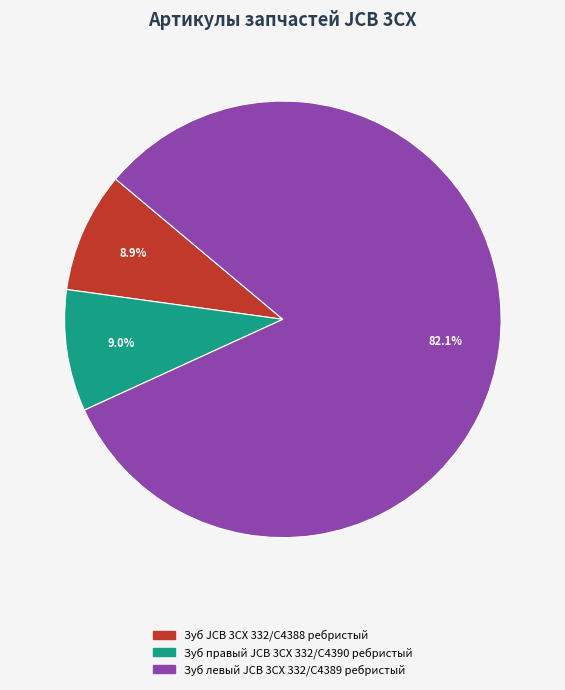

Which category accounts for the majority?

Зуб левый JCB 3CX 332/C4389 ребристый